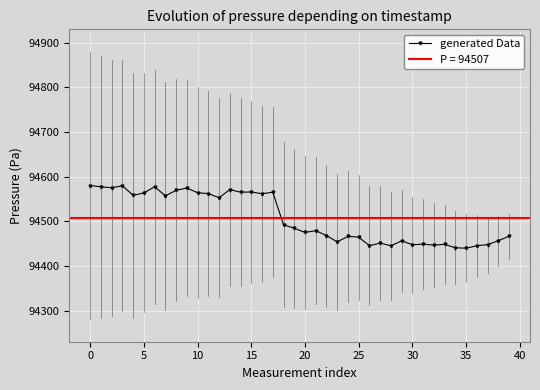

What is the minimum value for generated Data?

94439.9